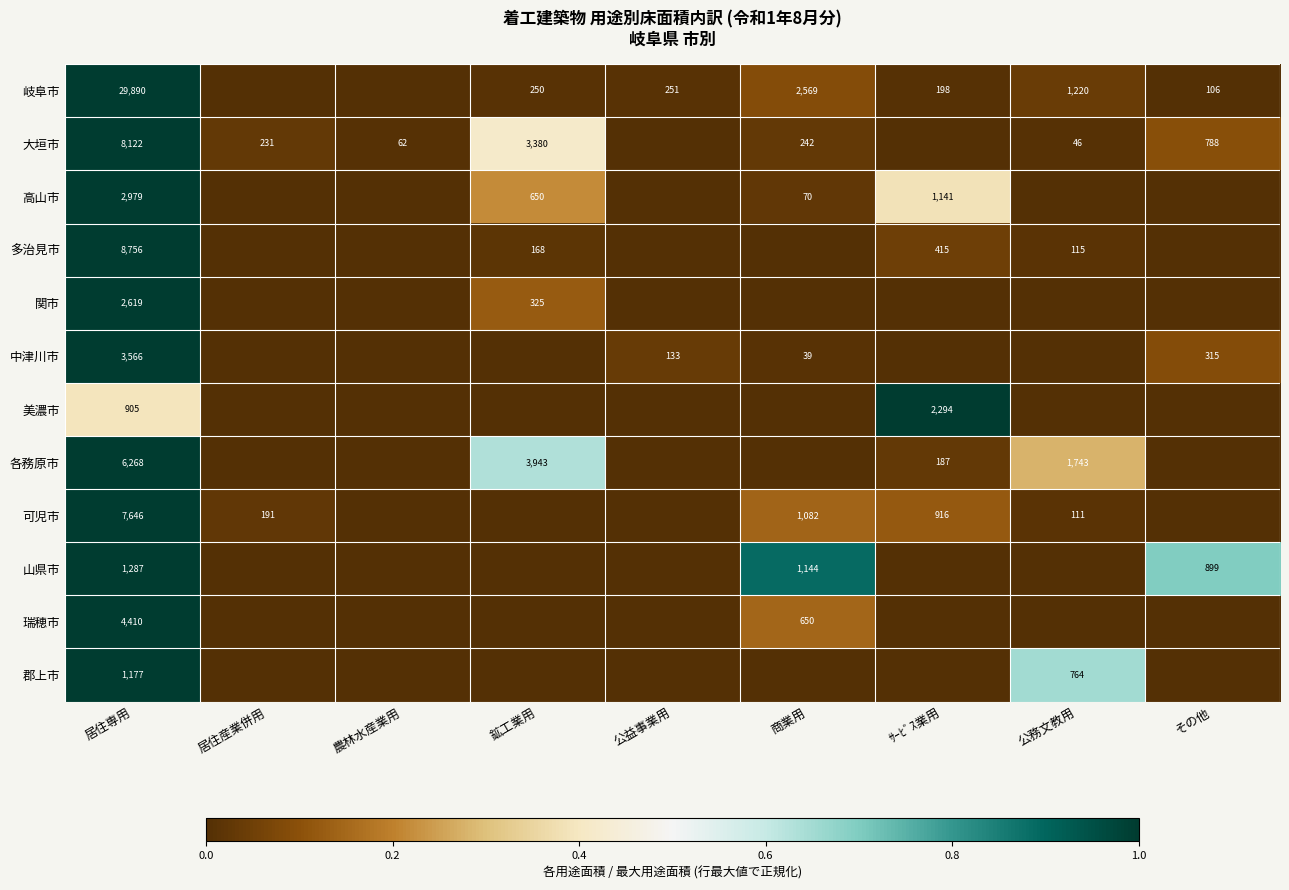

What is the sum of the 大垣市 values at 鉱工業用 and ｻｰﾋﾞｽ業用?

0.4